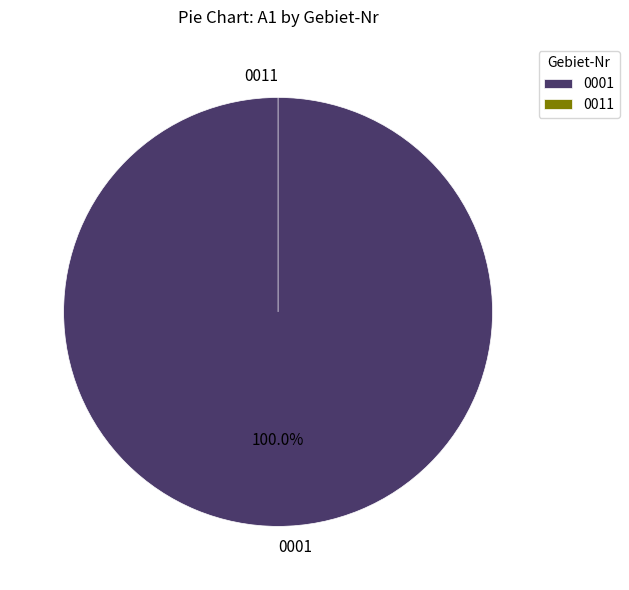

Does 0011 account for over 50% of the chart?

No